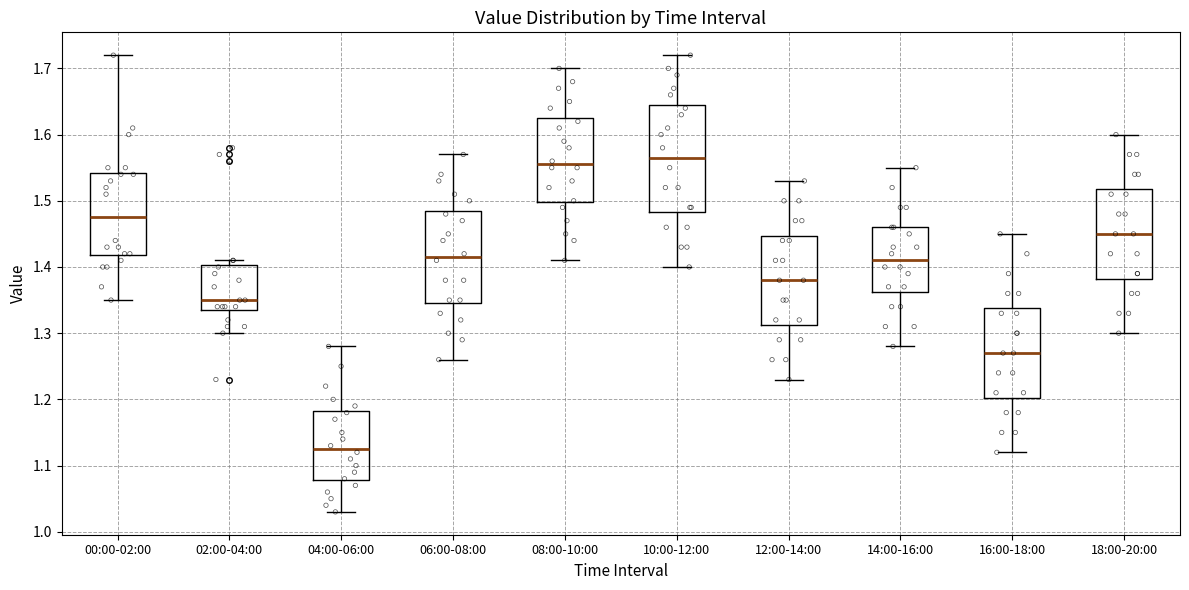

Which box's median line is the lowest?

04:00-06:00